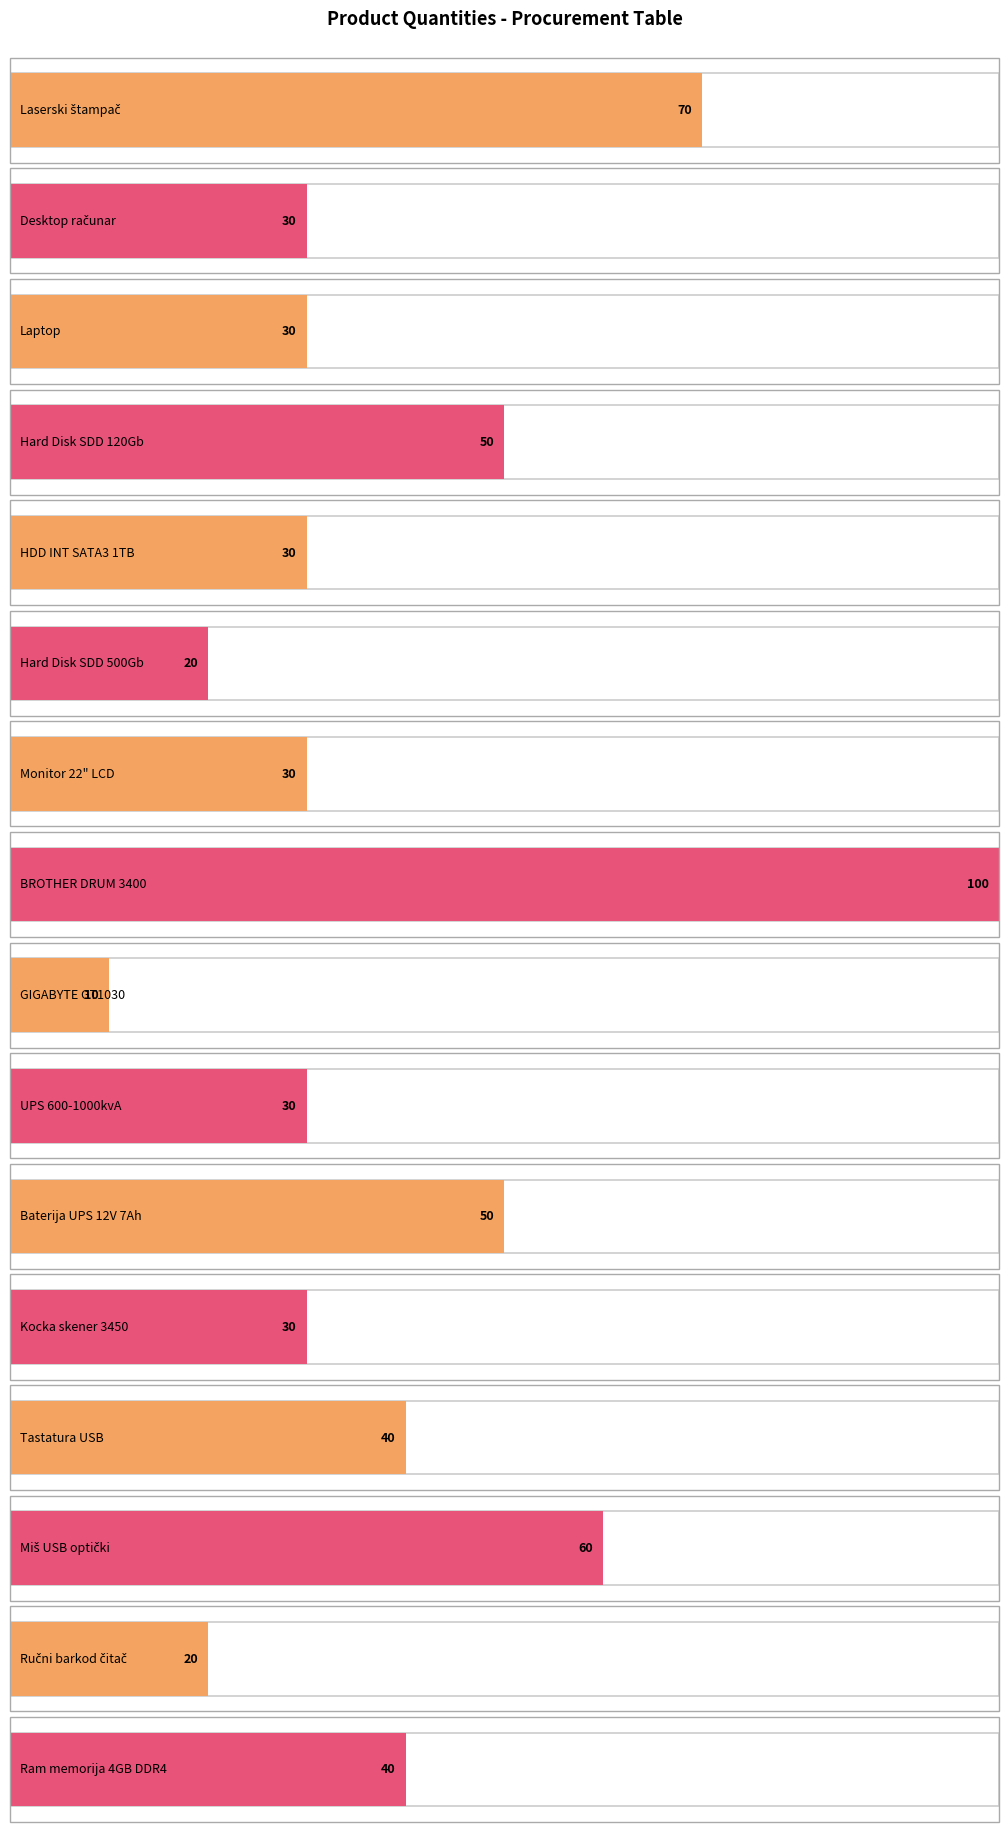

Is it true that the value at UPS 600-1000kvA is 47?

False